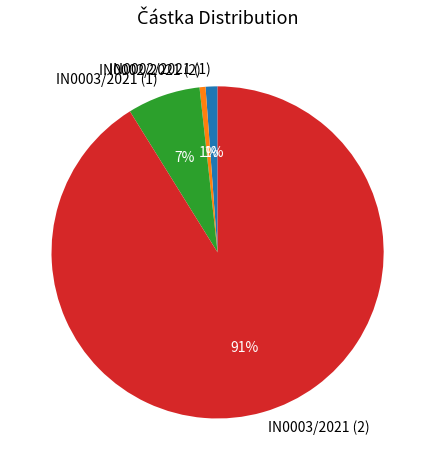

Which category has the biggest portion of the pie?

IN0003/2021 (2)